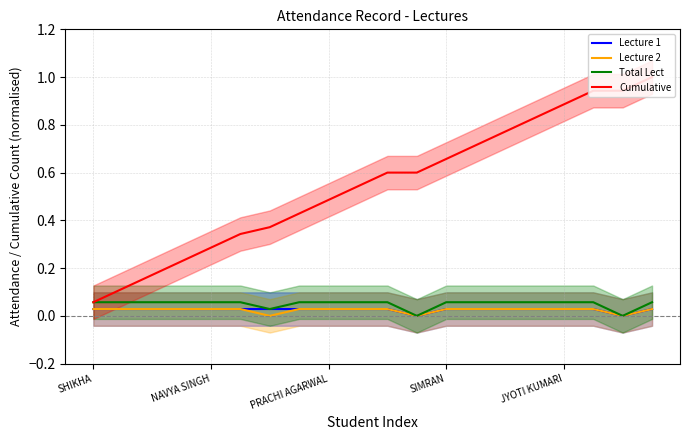

What are all the series names shown in the legend?

Lecture 1, Lecture 2, Total Lect, Cumulative